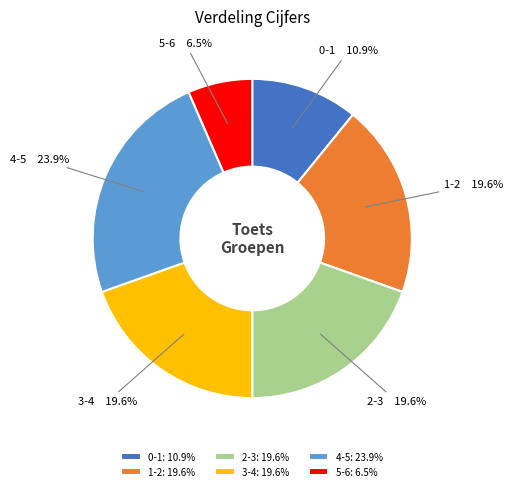

What percentage is NOT represented by 4-5?

76.1%